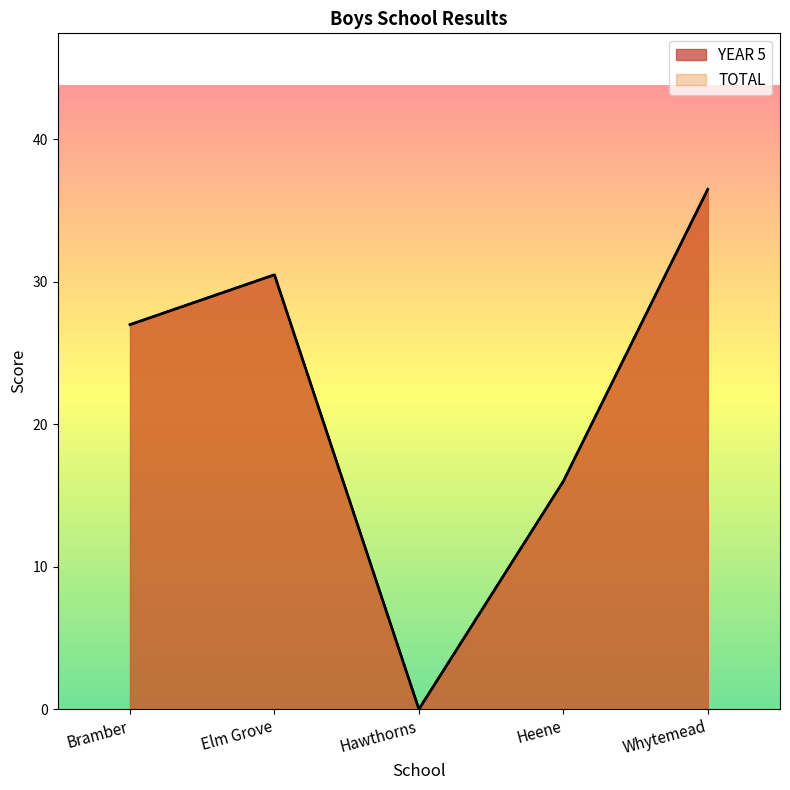

How many data points does each series have?

5